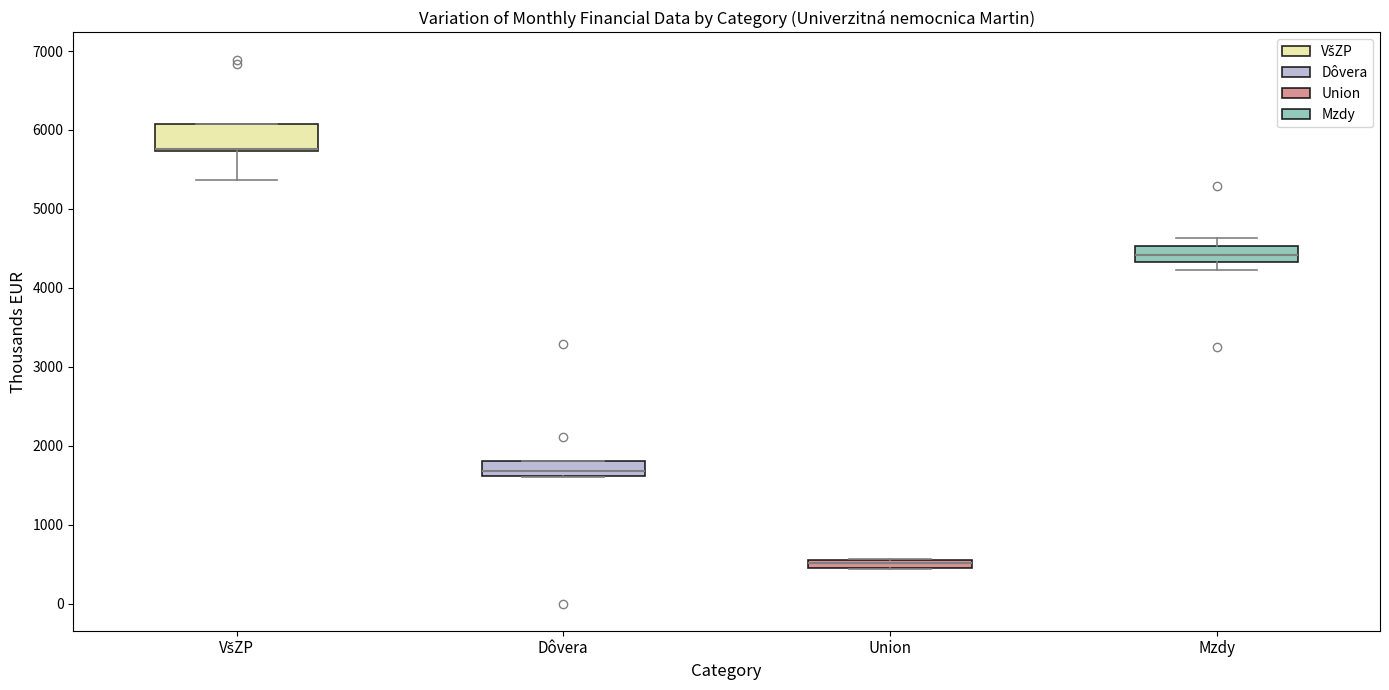

Which box's median line is the lowest?

Union